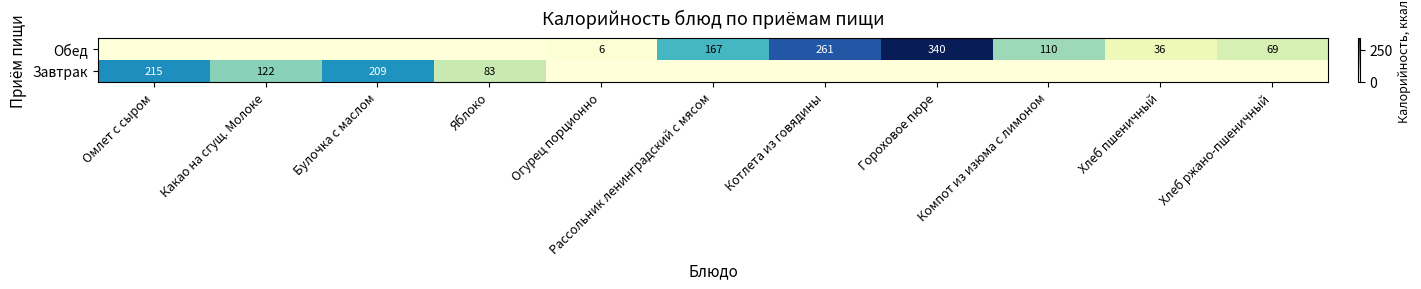

What is the spread (max minus min) of values at Какао на сгущ. Молоке?

122